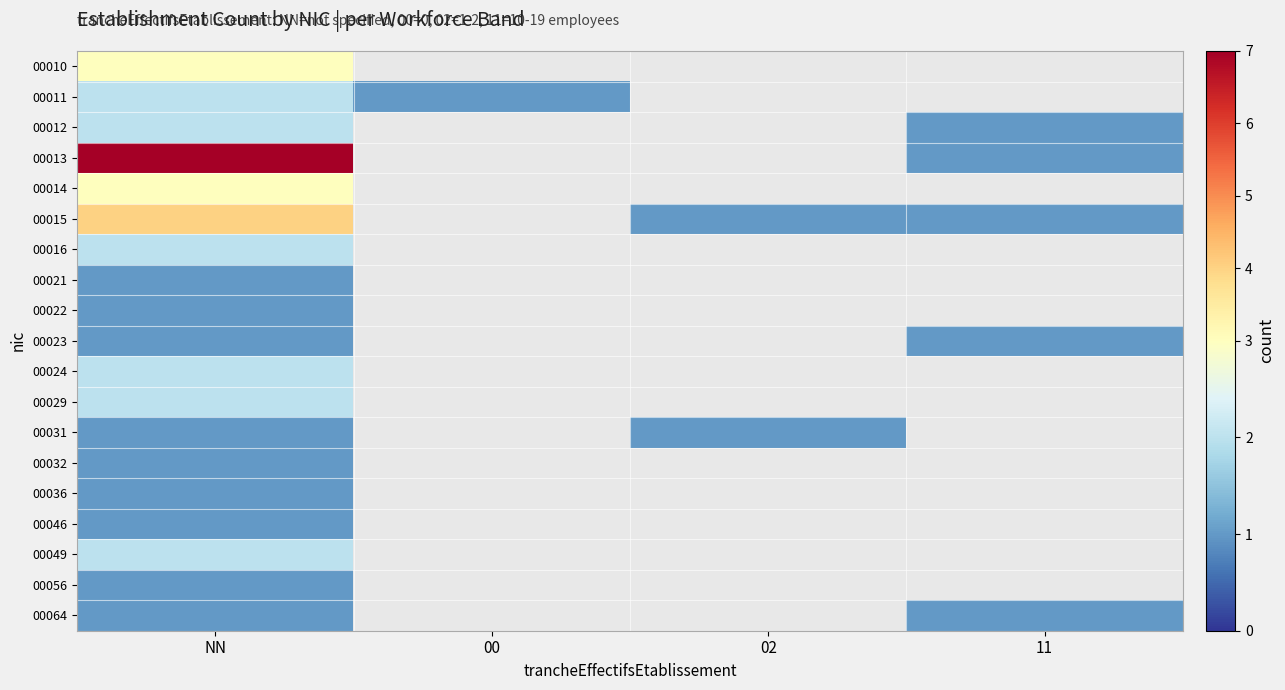

How many positive values does the 00032 series have?

1